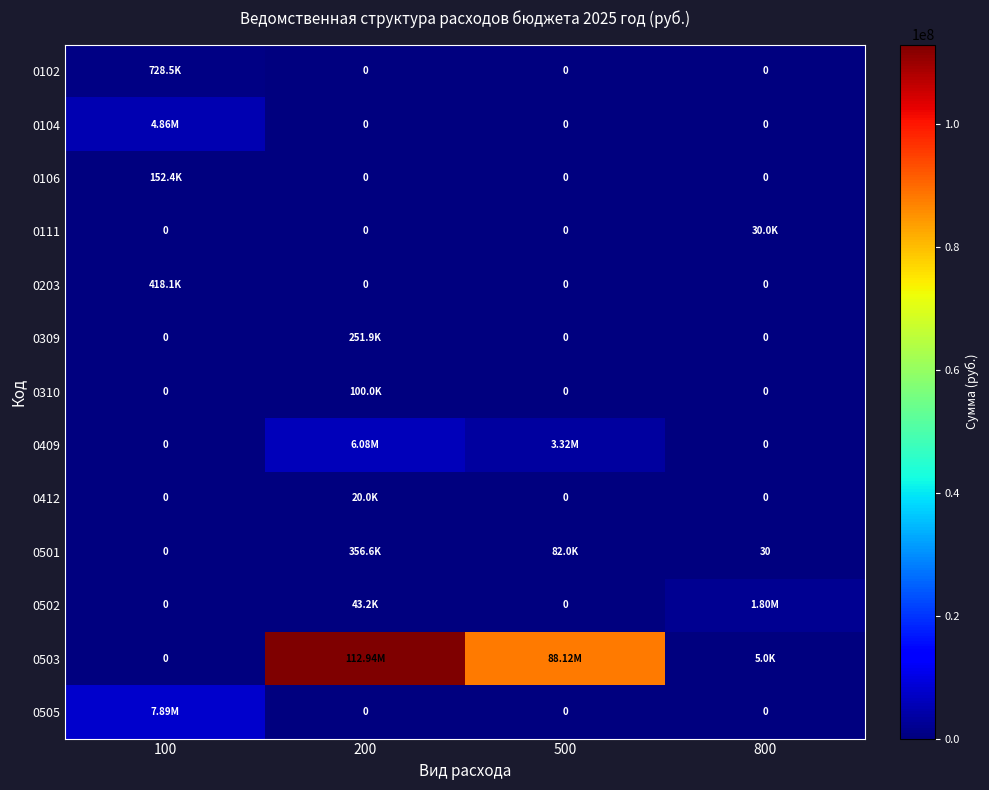

True or false: 0106 has a value of -105672.2 at 800.

False